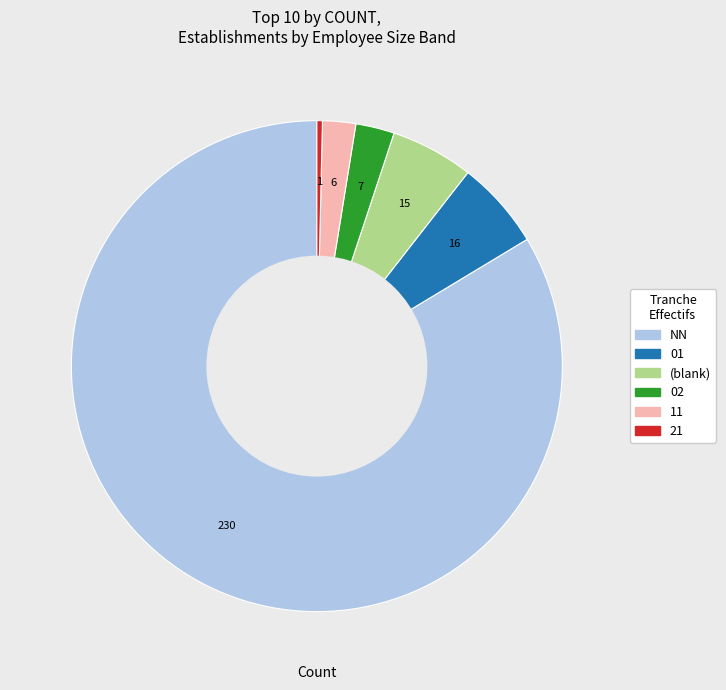

Does any single category account for the majority?

Yes